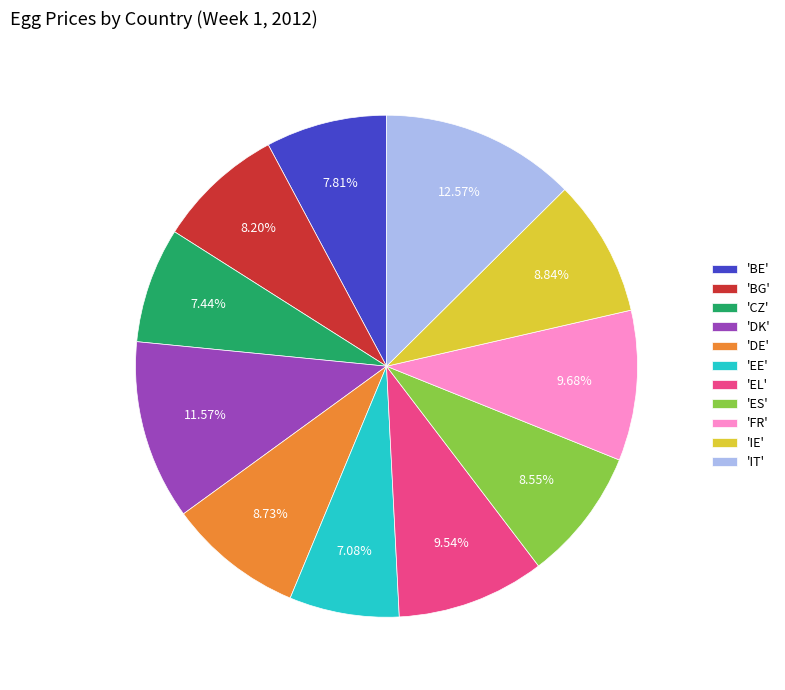

Count the number of slices in the pie.

11